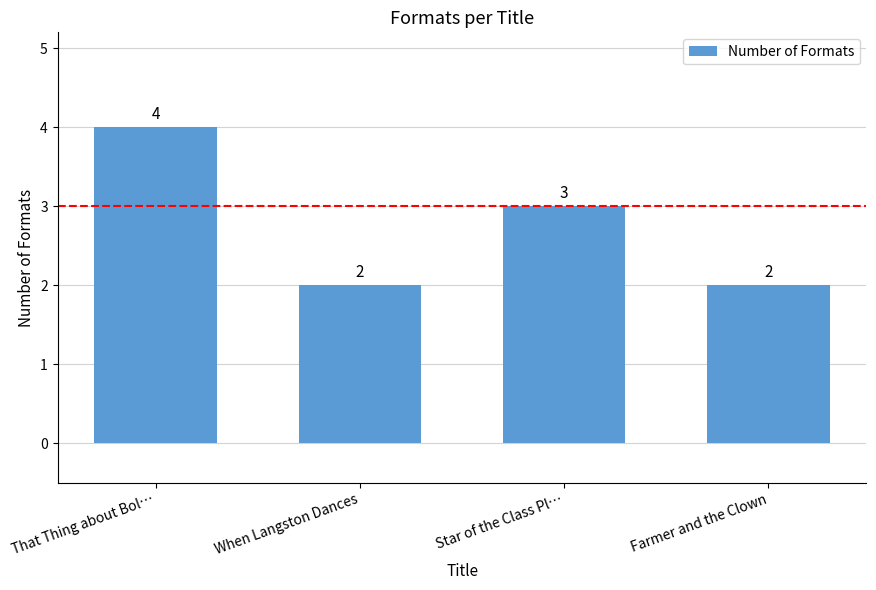

How many bars are there in total?

4